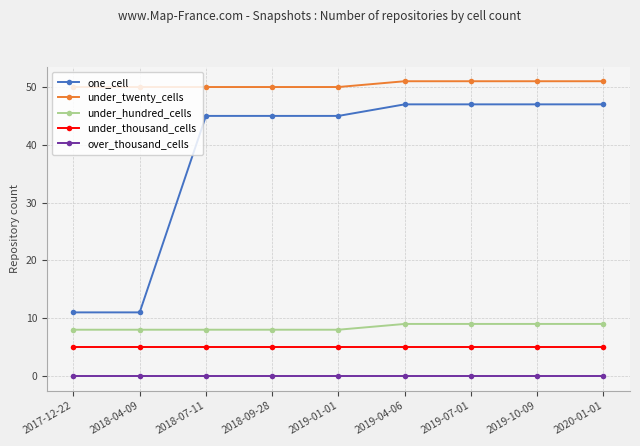

Read the under_thousand_cells value at 2018-04-09.

5